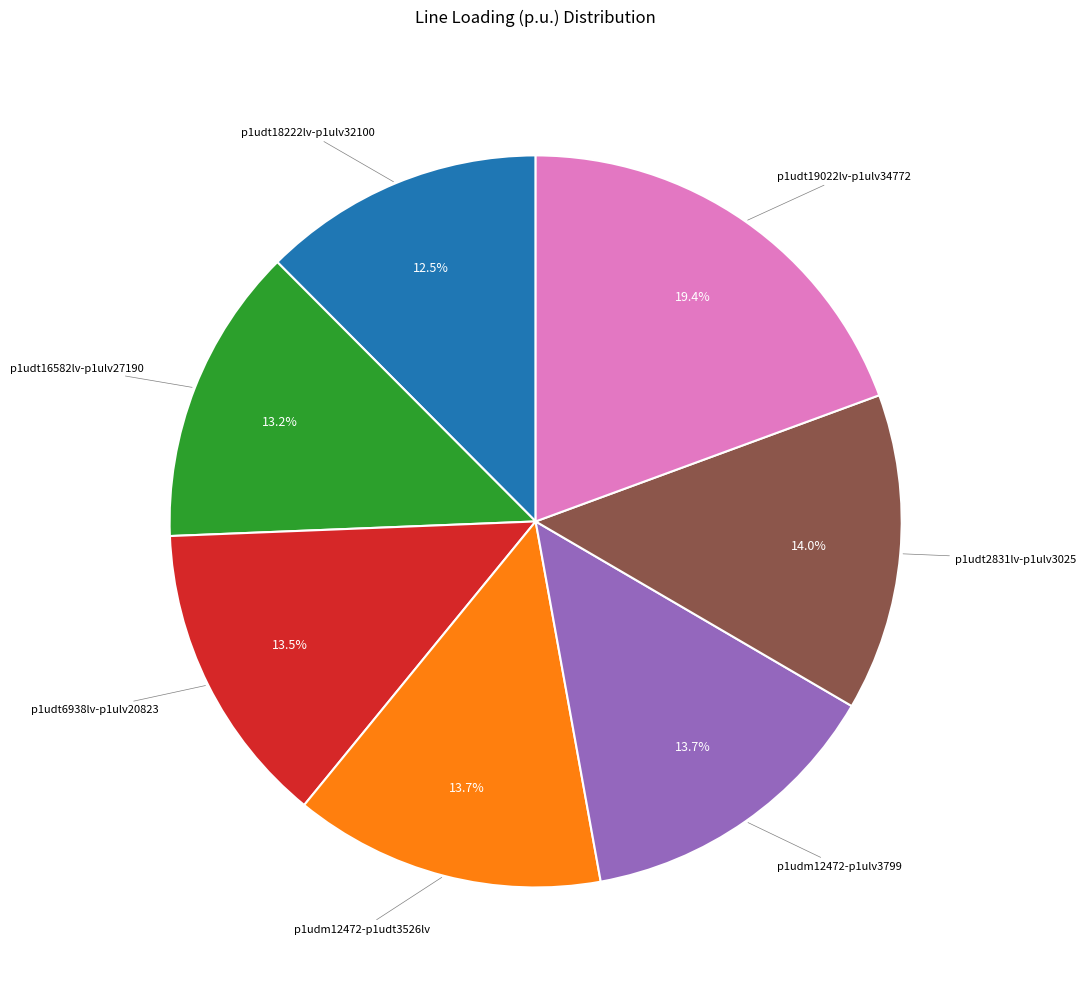

Which category has the smallest portion of the pie?

p1udt18222lv-p1ulv32100